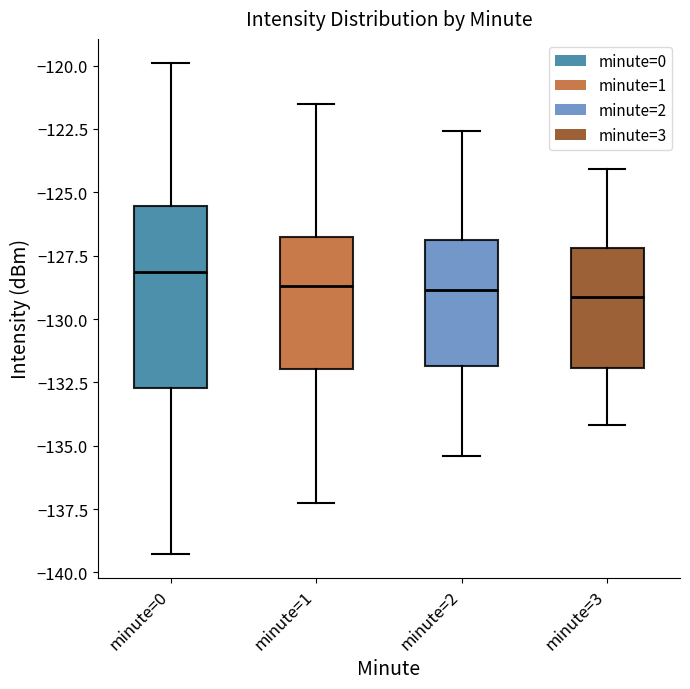

Reading left to right, transcribe this box plot: for each box, give where its median line is, the range the box spans, and where its two whiskers end, as read against the y-axis. The values are not printed on the chart, so give them approximately, as read against the axis.

minute=0: median -128.0, box -132.5 to -125.5, whiskers -139.5 to -120.0
minute=1: median -128.5, box -132.0 to -126.5, whiskers -137.5 to -121.5
minute=2: median -129.0, box -132.0 to -127.0, whiskers -135.5 to -122.5
minute=3: median -129.0, box -132.0 to -127.0, whiskers -134.0 to -124.0